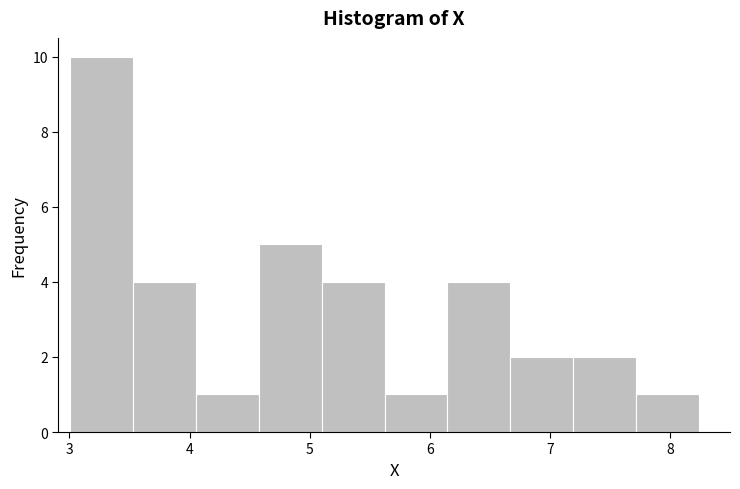

Reading left to right, list every bar in this chart as the range it spans on the x-axis followed by its height. Neither the bar edges nor the heights are printed on the chart, so give them approximately, as read against the axes.

3.0 to 3.5: 10
3.5 to 4.1: 4
4.1 to 4.6: 1
4.6 to 5.1: 5
5.1 to 5.6: 4
5.6 to 6.1: 1
6.1 to 6.7: 4
6.7 to 7.2: 2
7.2 to 7.7: 2
7.7 to 8.2: 1